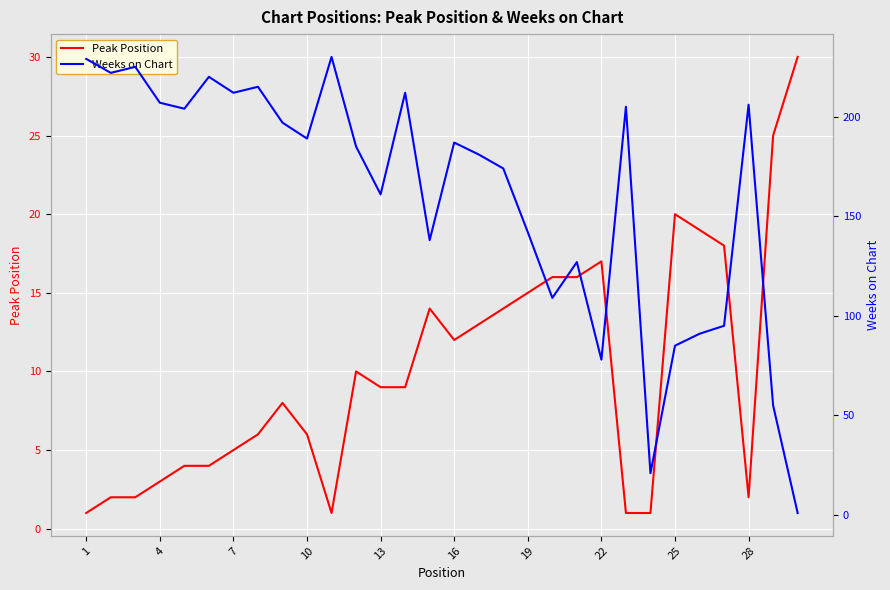

Rank the series by their average value, from lowest to highest.

Peak Position, Weeks on Chart